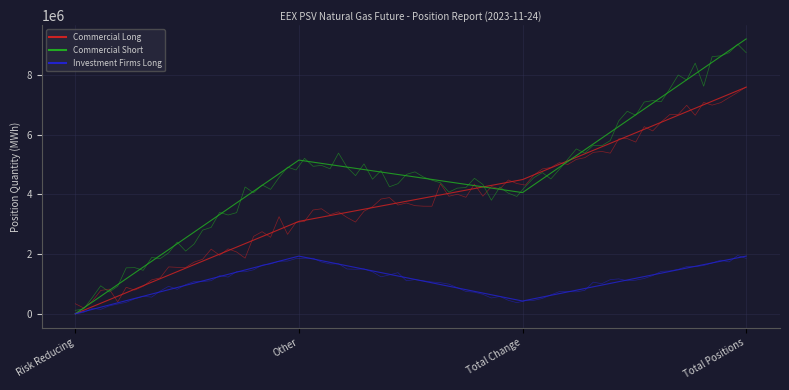

How many data points in Commercial Long are above 4499160?

1